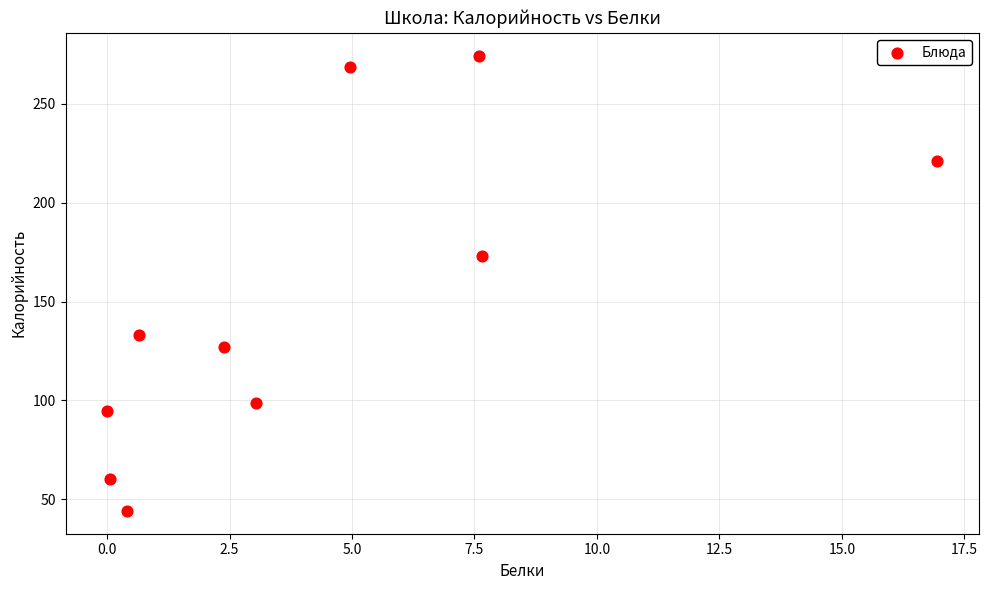

What Y value in the scatter plot is closest to 159?

173.3